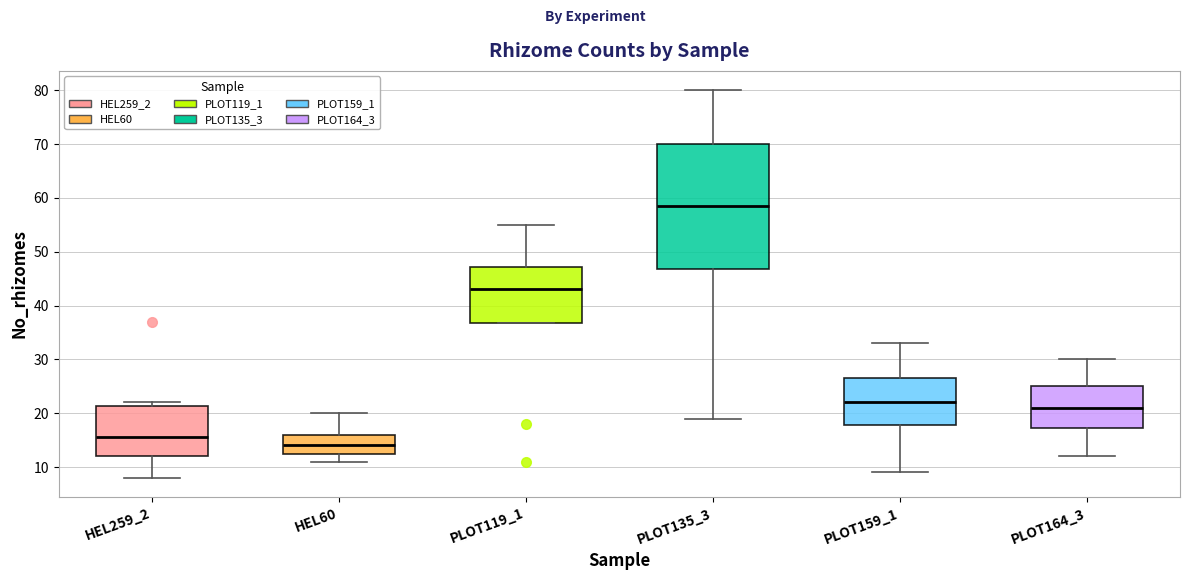

Reading left to right, read every box against the y-axis: the position of its median line, the range the box covers, and the ends of its whiskers. The values are not printed on the chart, so give them approximately, as read against the axis.

HEL259_2: median 16, box 12 to 21, whiskers 8 to 22
HEL60: median 14, box 13 to 16, whiskers 11 to 20
PLOT119_1: median 43, box 37 to 47, whiskers 37 to 55
PLOT135_3: median 59, box 47 to 70, whiskers 19 to 80
PLOT159_1: median 22, box 18 to 27, whiskers 9 to 33
PLOT164_3: median 21, box 17 to 25, whiskers 12 to 30